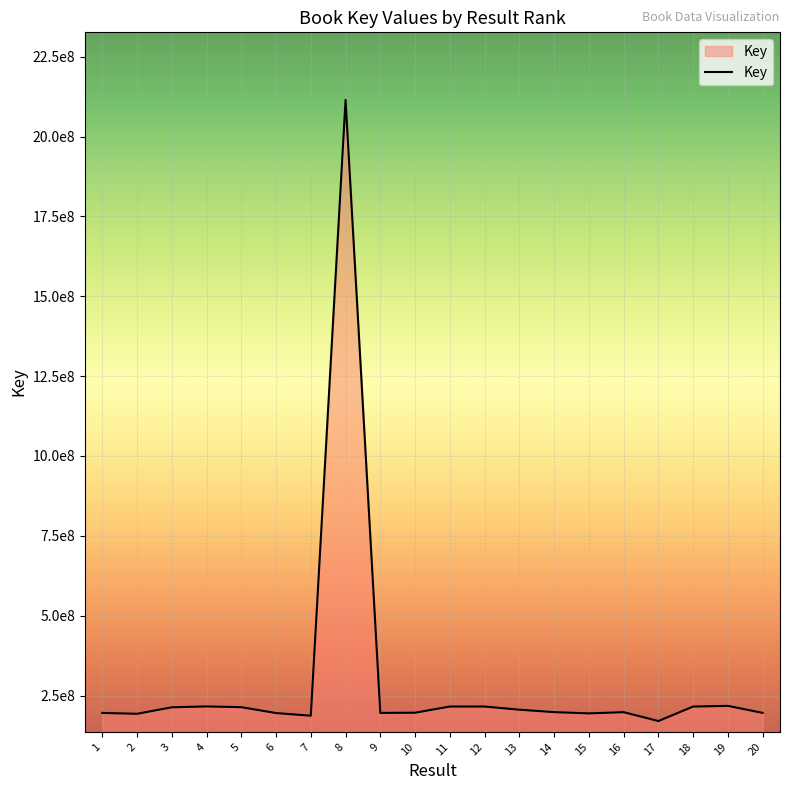

What is the ratio of the value at 19 to the value at 1?

1.1